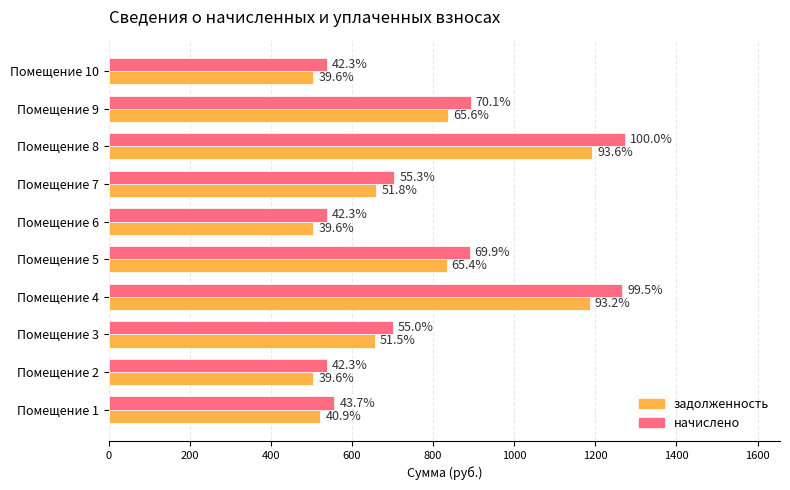

What are all the series names shown in the legend?

задолженность, начислено